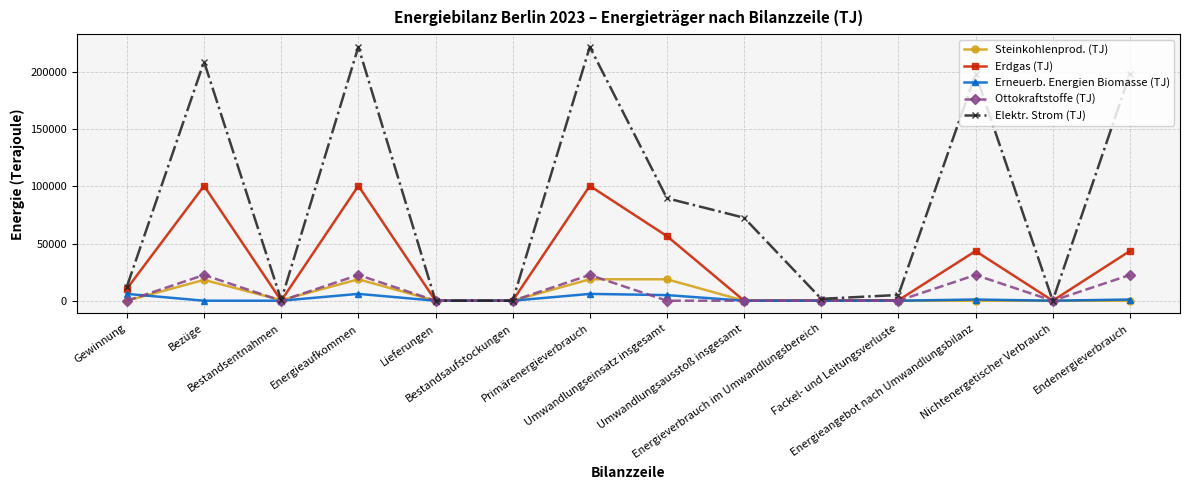

How many interior local peaks does the Elektr. Strom (TJ) series have?

4